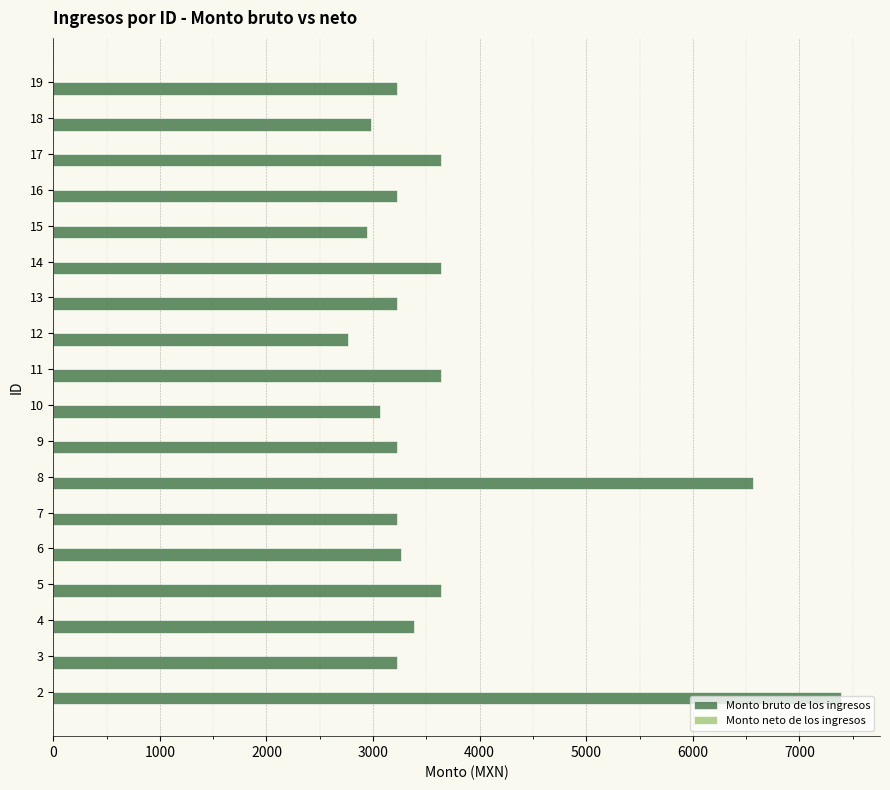

What is the minimum value shown in the chart?

2761.0